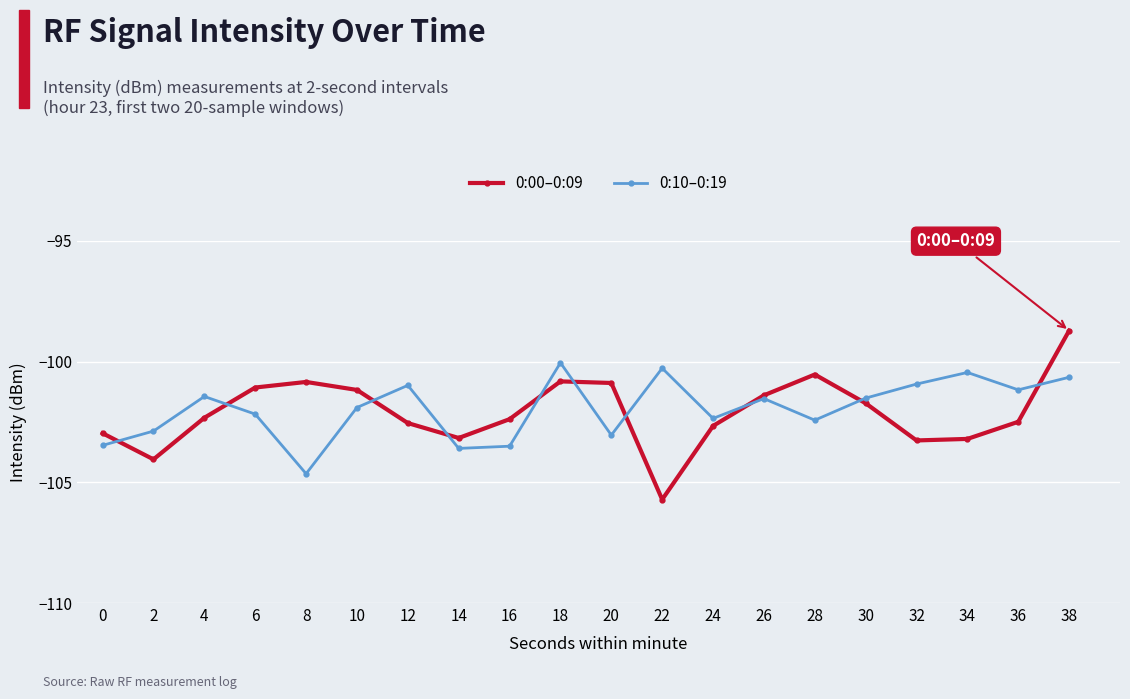

What is the greatest value displayed?

-98.7